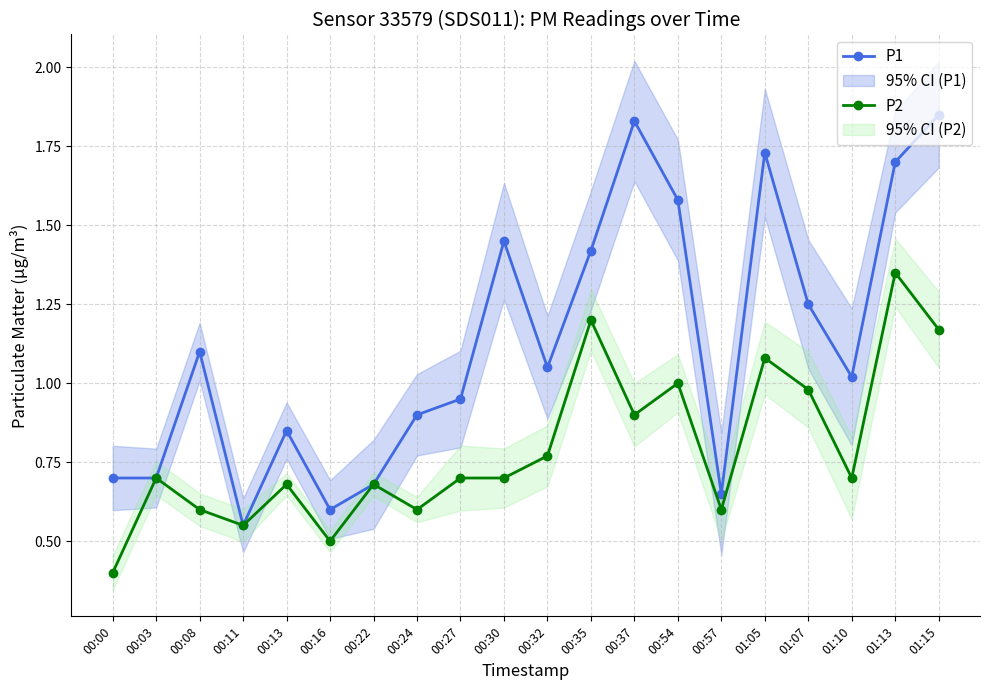

At which category does P1 reach its first local valley?

00:11